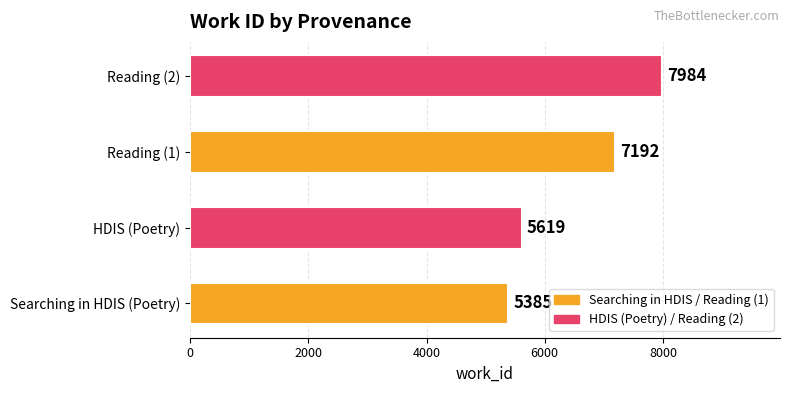

Read the value at HDIS (Poetry), to the nearest 100.

5600